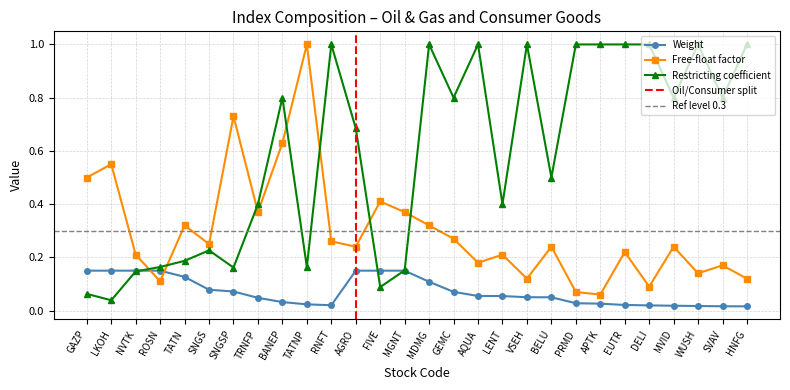

Is it true that Restricting coeff equals 0.1 at NVTK?

True